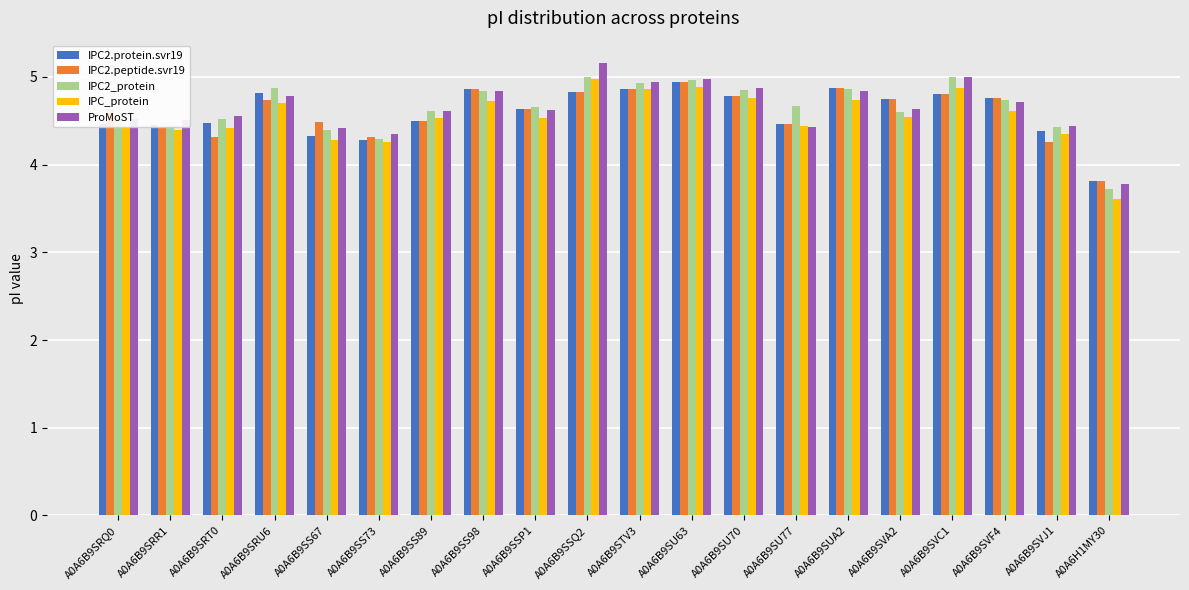

What is the label of the 20th bar from the right?

A0A6B9SRQ0